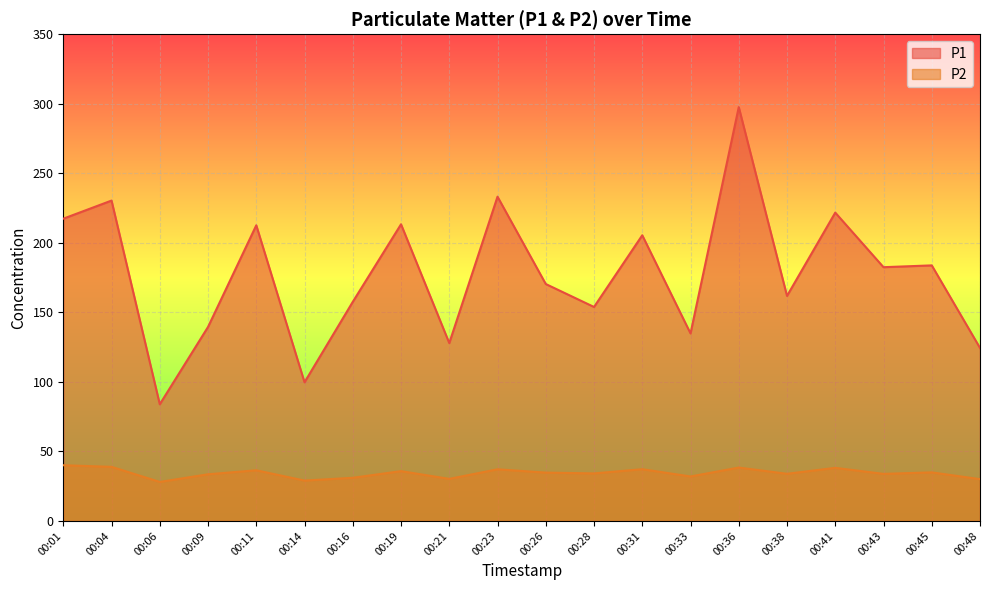

What are all the series names shown in the legend?

P1, P2